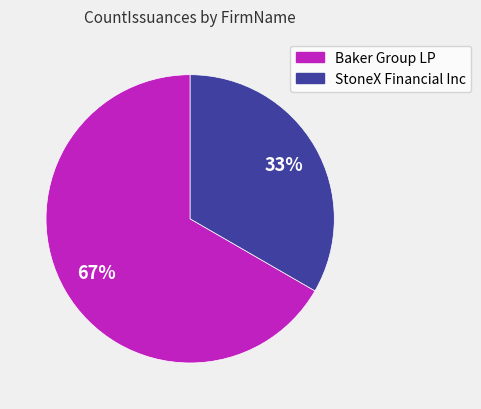

Count the number of slices in the pie.

2